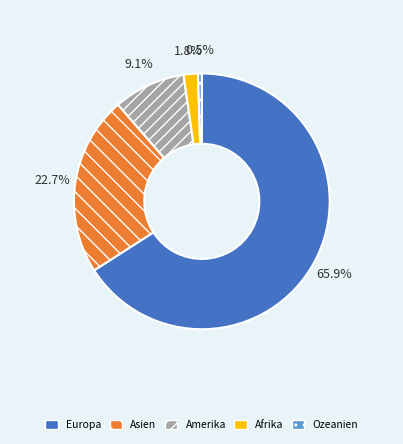

To the nearest percent, what is the average slice percentage?

20%